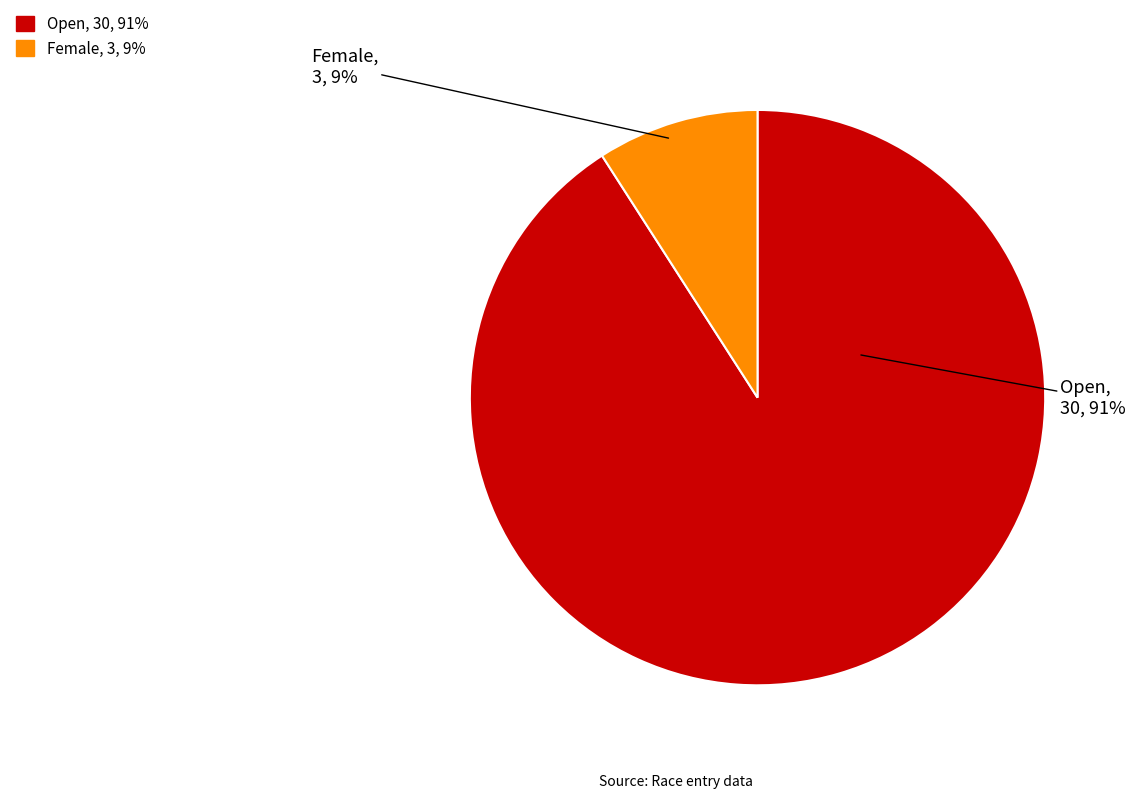

The Open slice represents 78% of the pie. True or false?

False